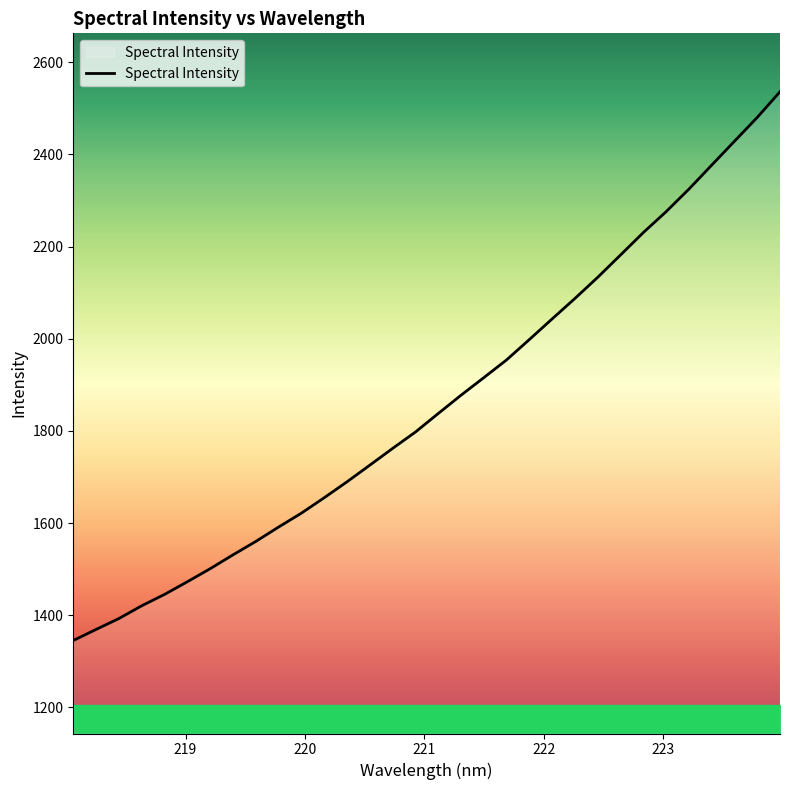

What is the minimum value shown in the chart?

1345.2